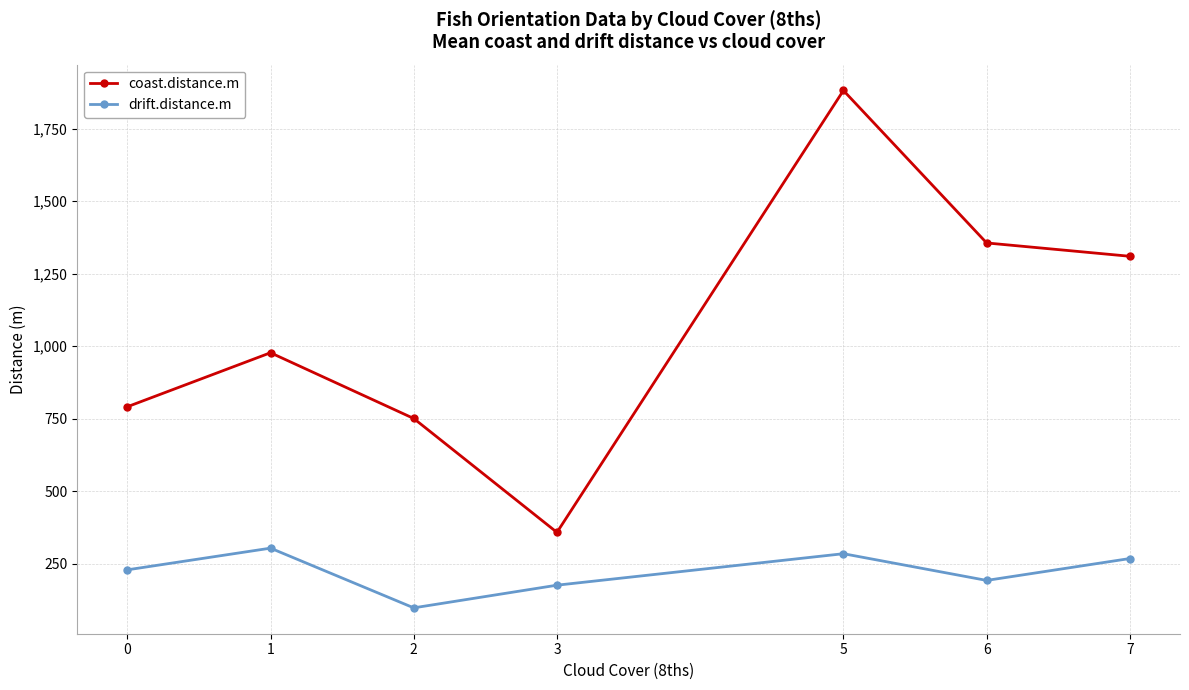

How many categories are shown in the chart?

7